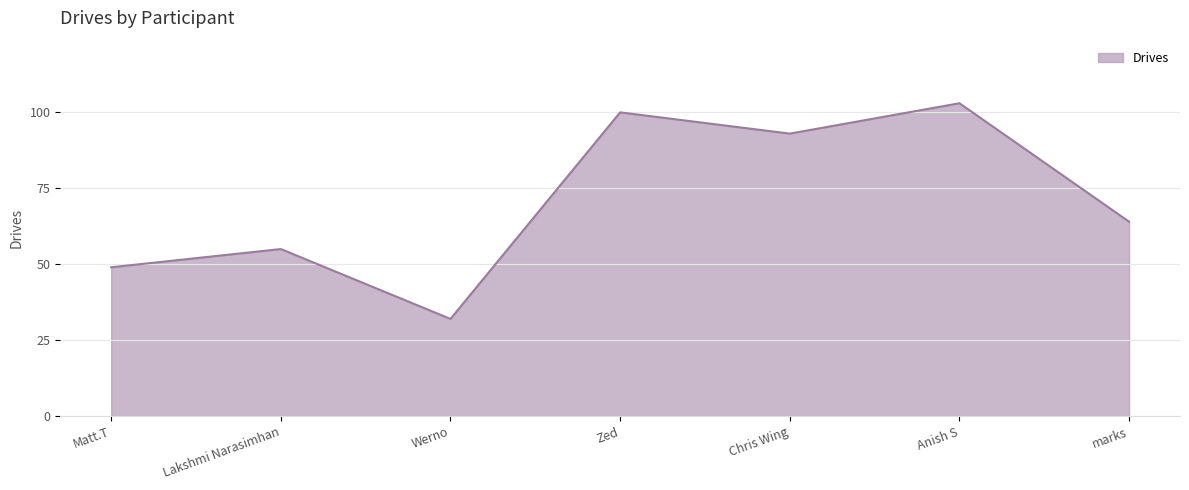

What is the sum of all values?

496